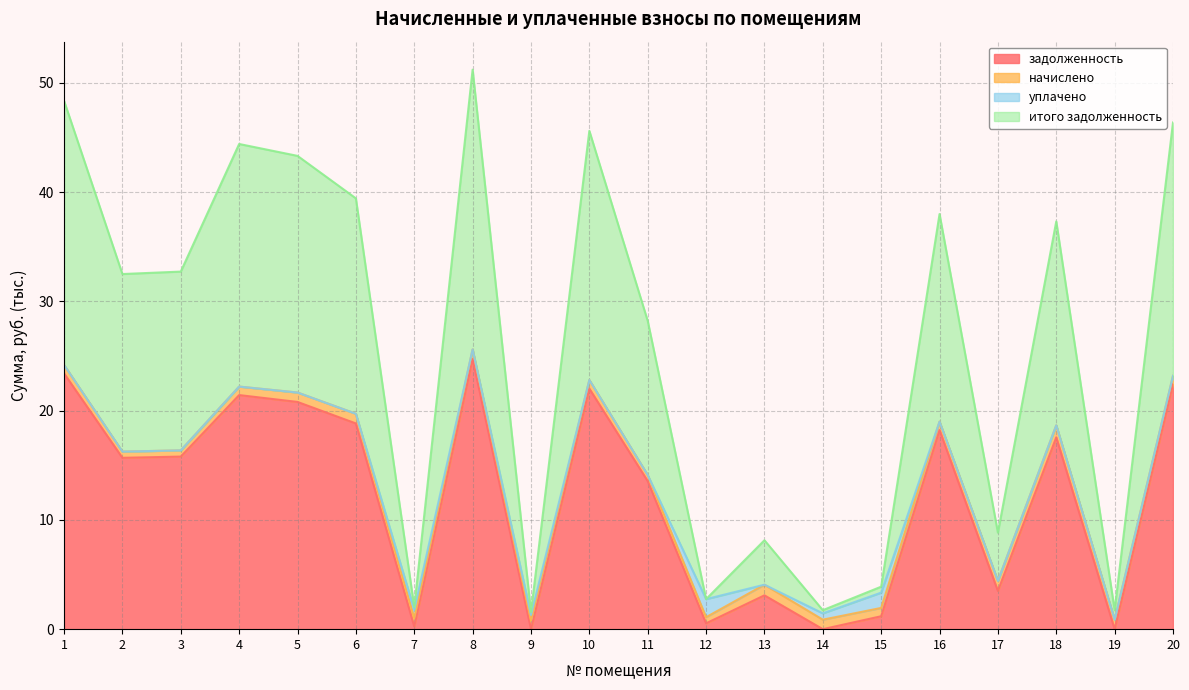

What is the value of the задолженность point at the 7th from the left?

0.2